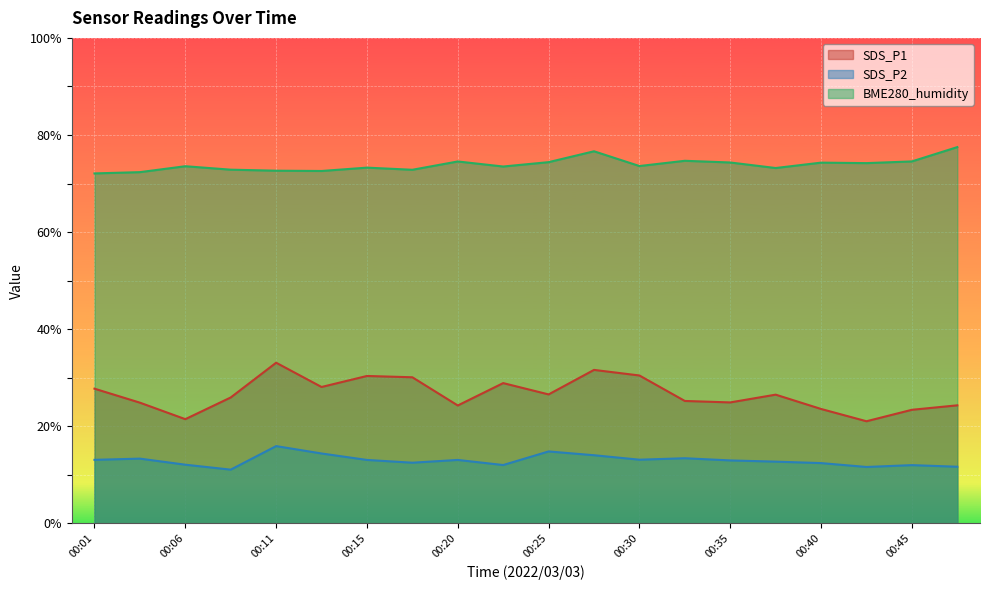

Which series has the largest total across all categories?

BME280_humidity